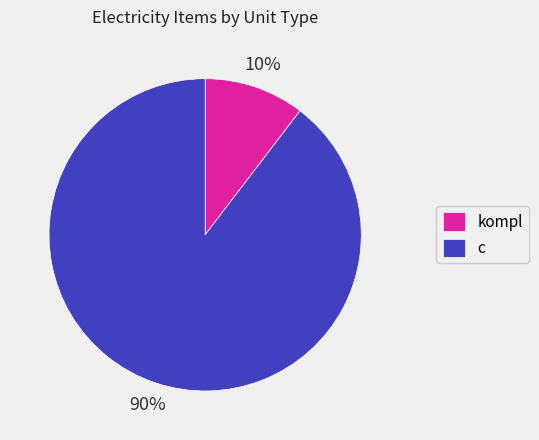

Is the sum of kompl and c greater than half?

Yes